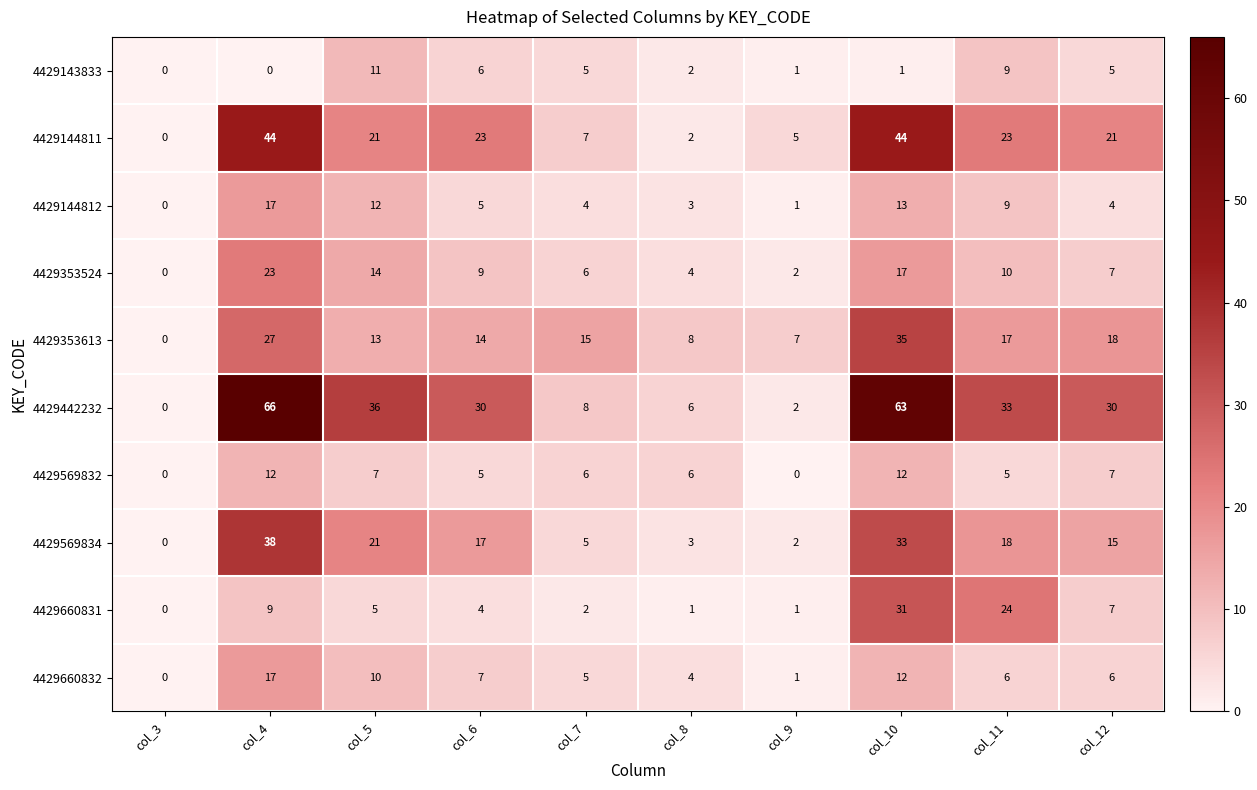

What is the difference between the maximum and second lowest values in the 4429660832 series?

16